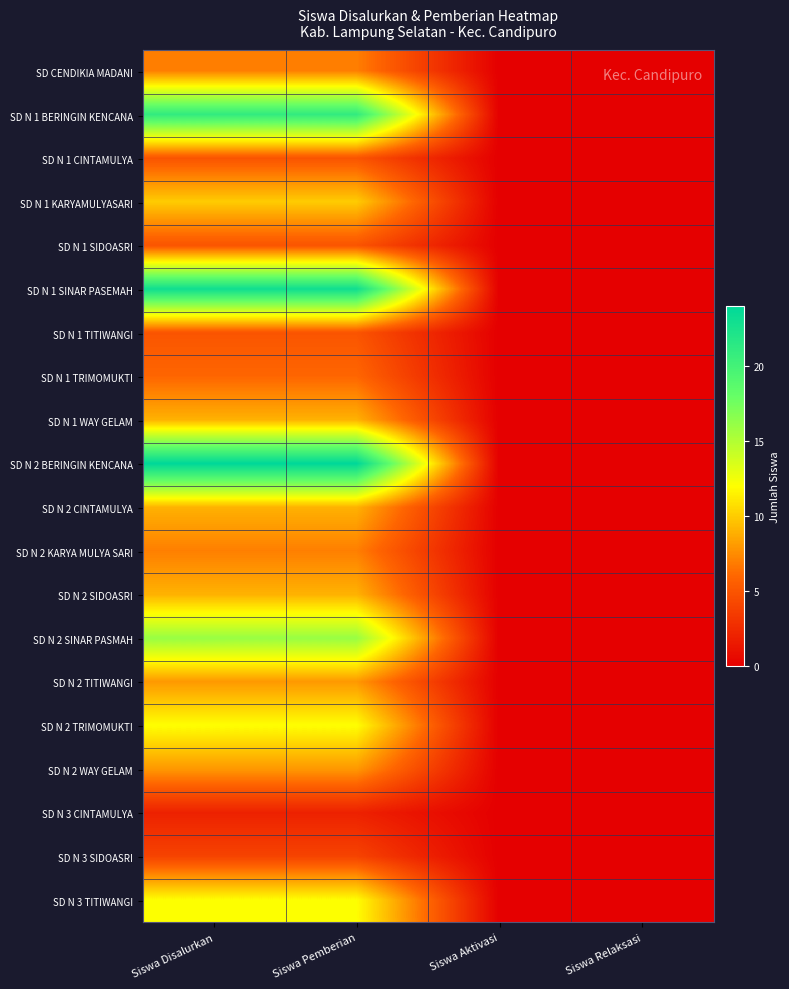

List the series in order of their peak value, lowest first.

SD N 3 CINTAMULYA, SD N 3 SIDOASRI, SD N 1 CINTAMULYA, SD N 1 SIDOASRI, SD N 1 TITIWANGI, SD N 1 TRIMOMUKTI, SD CENDIKIA MADANI, SD N 2 KARYA MULYA SARI, SD N 2 TITIWANGI, SD N 2 WAY GELAM, SD N 1 WAY GELAM, SD N 2 CINTAMULYA, SD N 2 SIDOASRI, SD N 1 KARYAMULYASARI, SD N 2 TRIMOMUKTI, SD N 3 TITIWANGI, SD N 2 SINAR PASMAH, SD N 1 BERINGIN KENCANA, SD N 1 SINAR PASEMAH, SD N 2 BERINGIN KENCANA